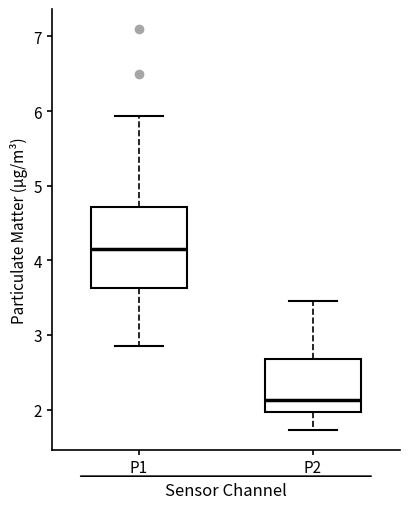

Reading left to right, transcribe this box plot: for each box, give where its median line is, the range the box spans, and where its two whiskers end, as read against the y-axis. The values are not printed on the chart, so give them approximately, as read against the axis.

P1: median 4.2, box 3.6 to 4.7, whiskers 2.9 to 5.9
P2: median 2.1, box 2.0 to 2.7, whiskers 1.7 to 3.5